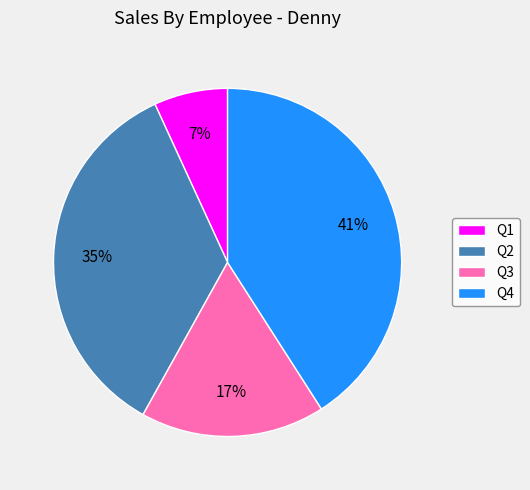

Rank the categories by value from highest to lowest.

Q4, Q2, Q3, Q1